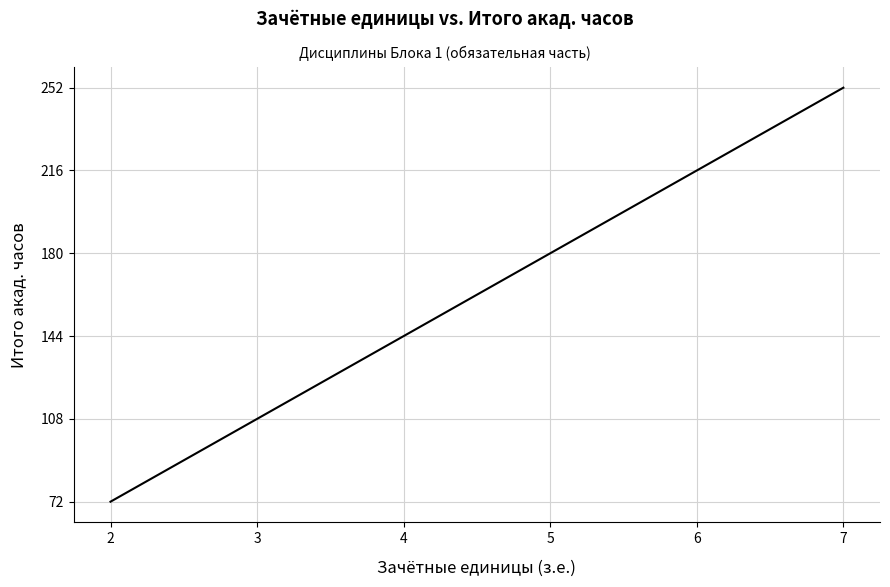

True or false: there are more than 2 points higher than both neighbors.

False